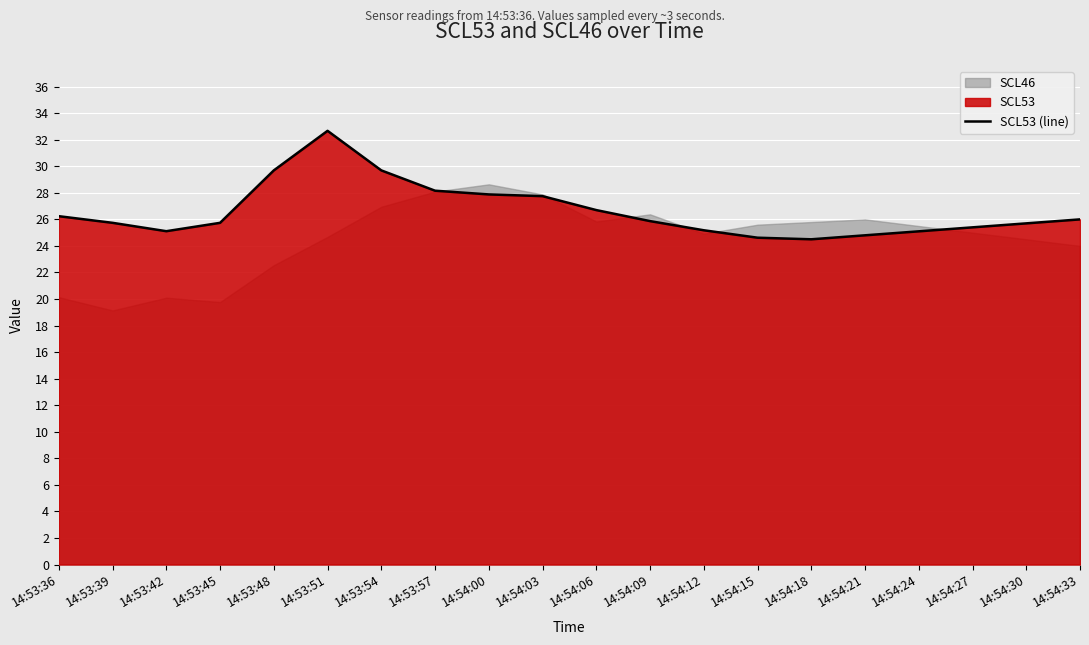

What is the difference between the values at 14:54:00 and 14:54:09?

2.0